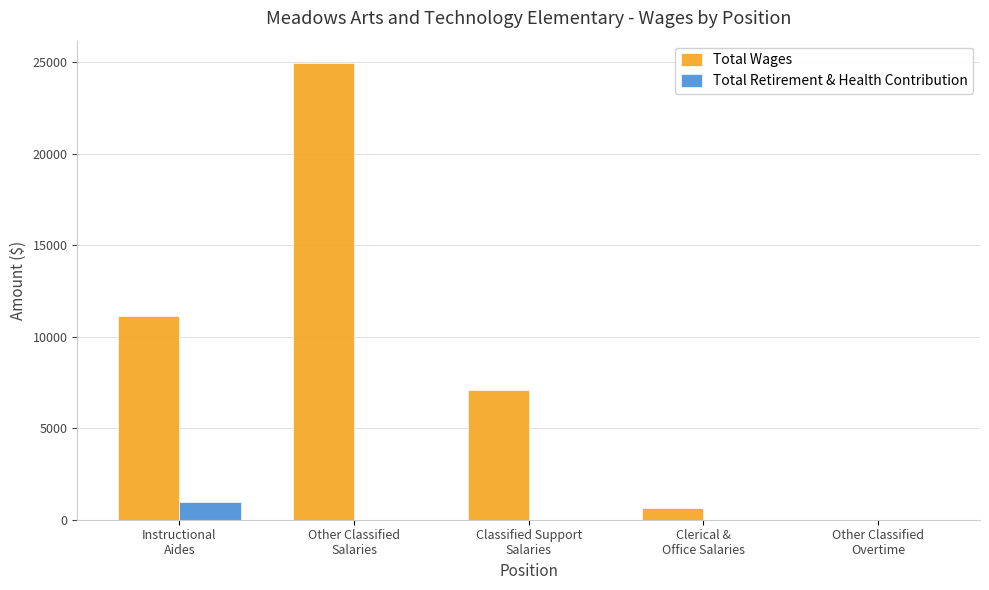

Which series has the largest total across all categories?

Total Wages